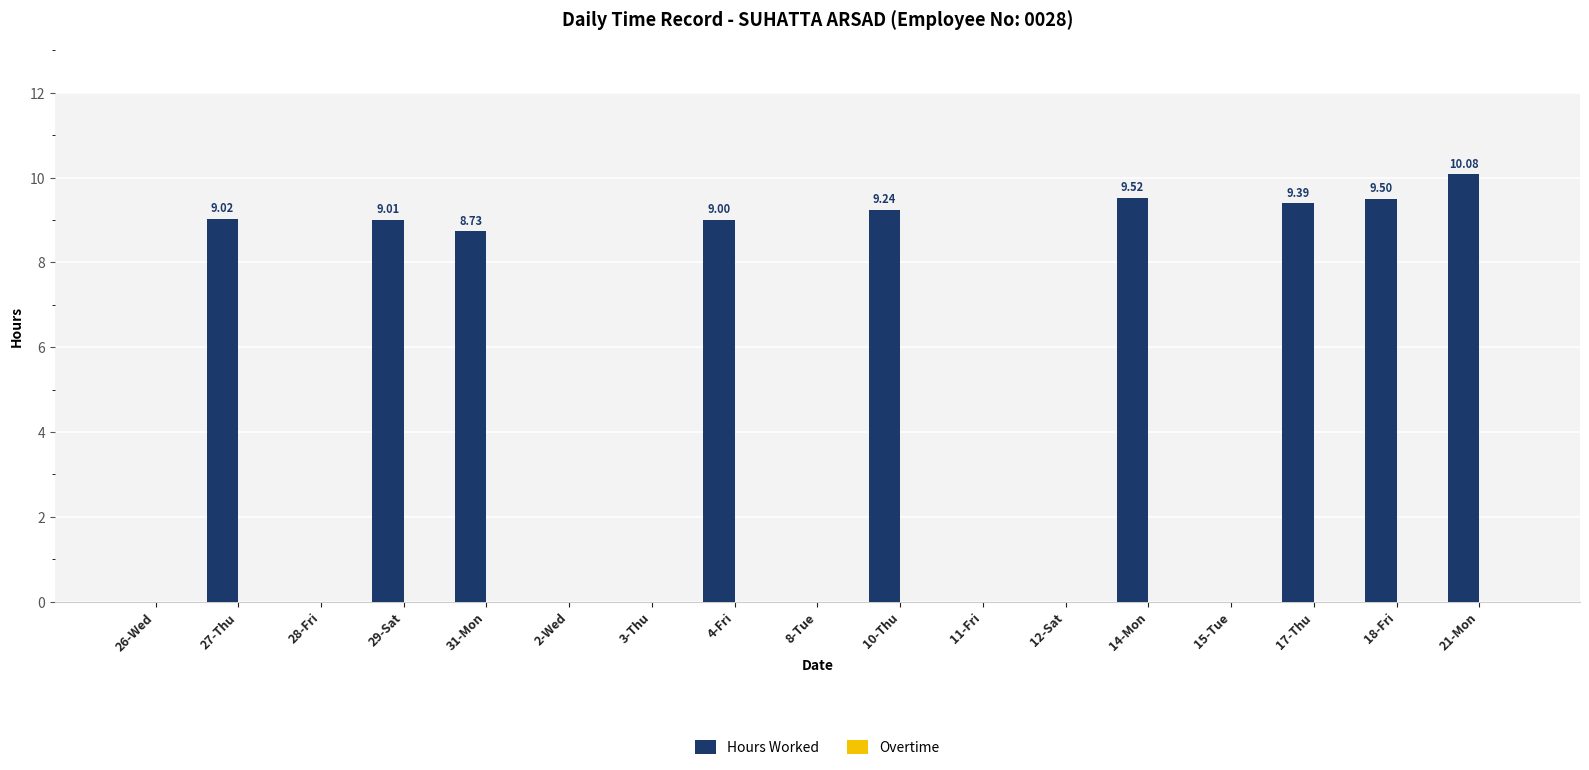

Between 26-Wed and 18-Fri, which is larger?

18-Fri